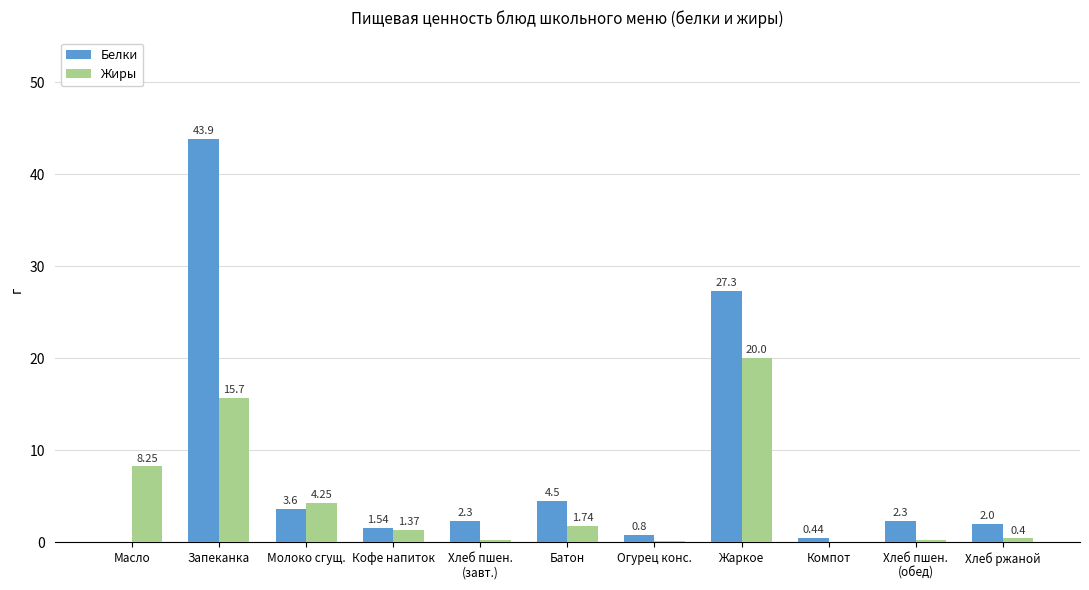

What are all the series names shown in the legend?

Белки, Жиры